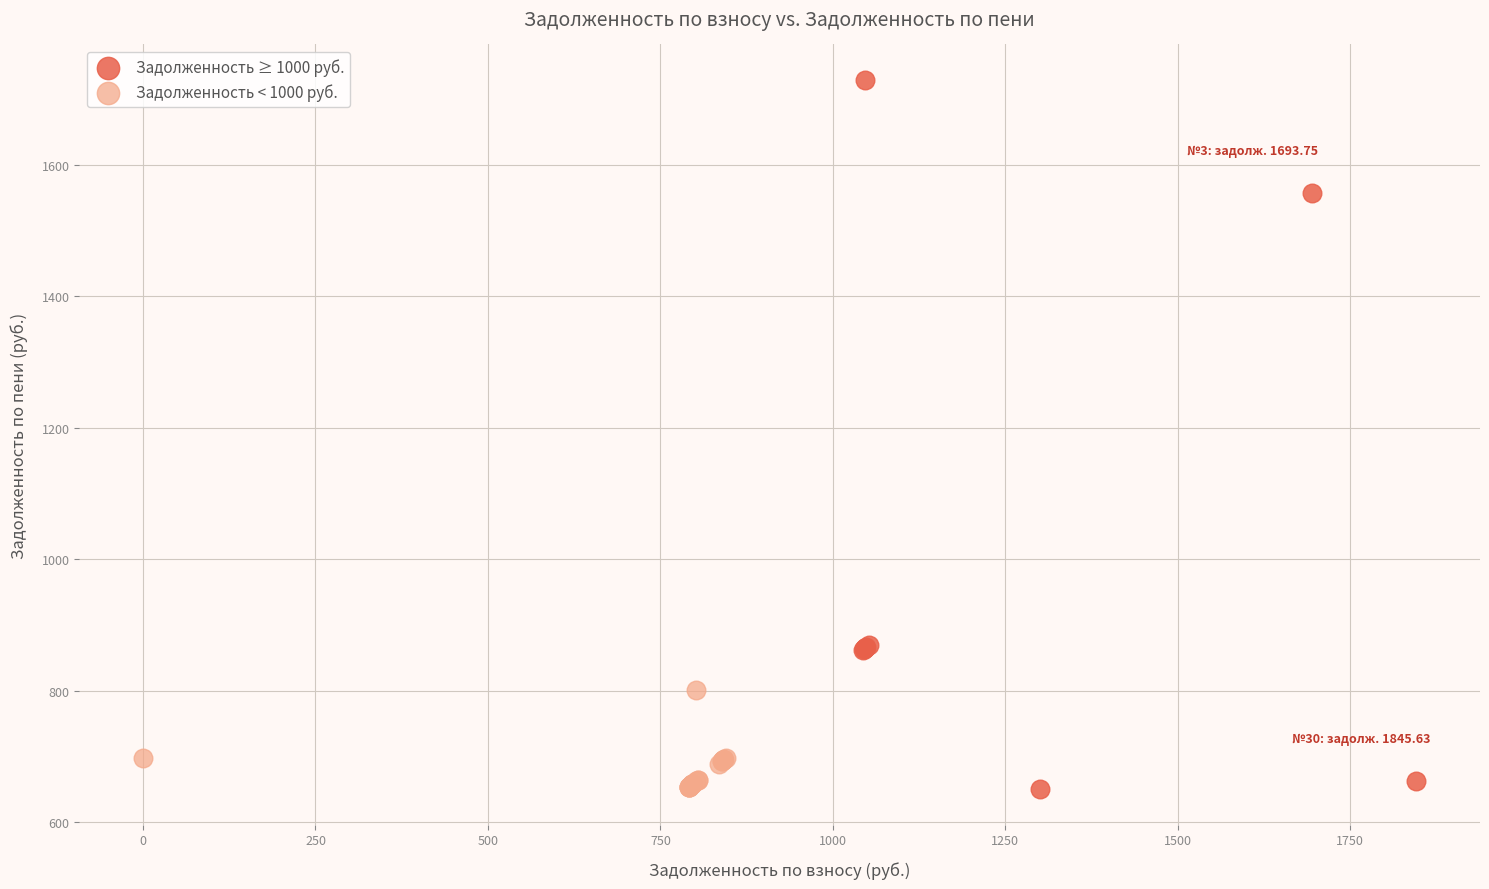

Which series has the largest Y range (max minus min)?

Задолженность ≥ 1000 руб.